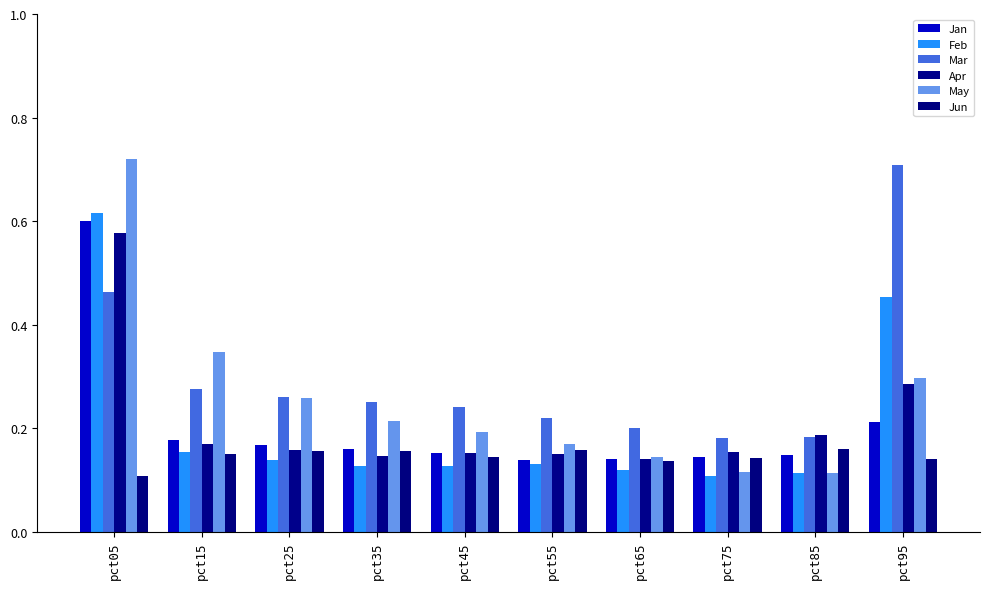

What is the maximum value for Jun?

0.2